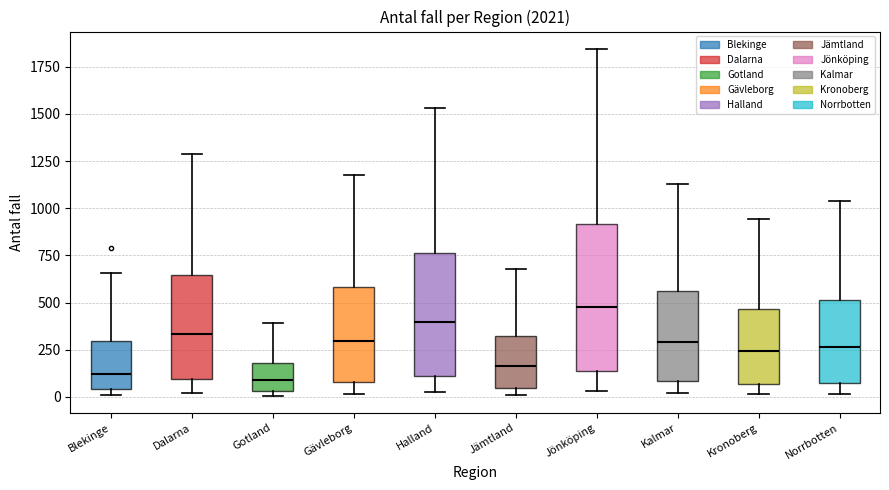

Reading left to right, transcribe this box plot: for each box, give where its median line is, the range the box spans, and where its two whiskers end, as read against the y-axis. The values are not printed on the chart, so give them approximately, as read against the axis.

Blekinge: median 100, box 50 to 300, whiskers 0 to 650
Dalarna: median 350, box 100 to 650, whiskers 0 to 1300
Gotland: median 100, box 50 to 200, whiskers 0 to 400
Gävleborg: median 300, box 100 to 600, whiskers 0 to 1200
Halland: median 400, box 100 to 750, whiskers 0 to 1550
Jämtland: median 150, box 50 to 300, whiskers 0 to 700
Jönköping: median 500, box 150 to 900, whiskers 50 to 1850
Kalmar: median 300, box 100 to 550, whiskers 0 to 1150
Kronoberg: median 250, box 50 to 450, whiskers 0 to 950
Norrbotten: median 250, box 100 to 500, whiskers 0 to 1050